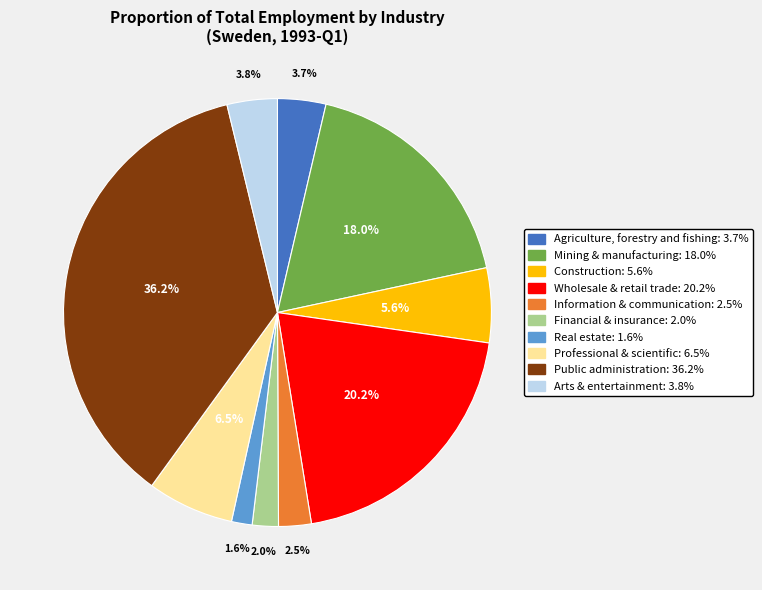

Count the number of slices in the pie.

10